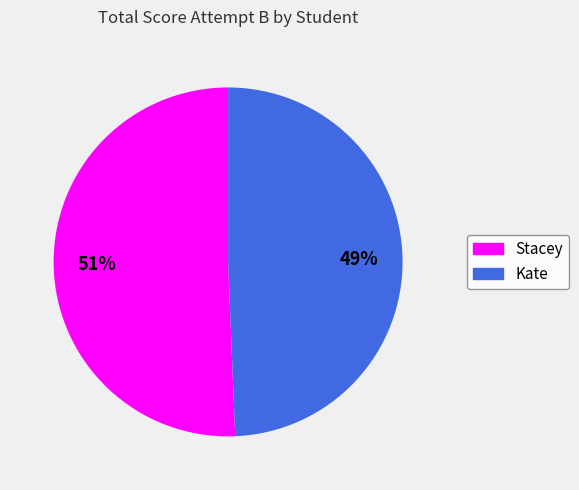

True or false: Kate accounts for 59% of the total.

False